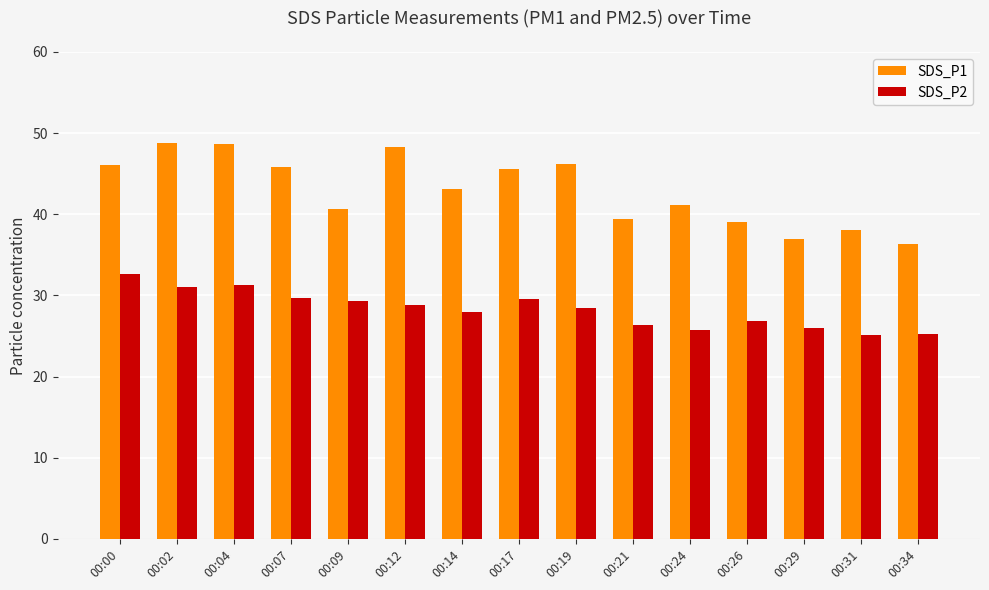

What is the total value across all series at 00:26?

65.8